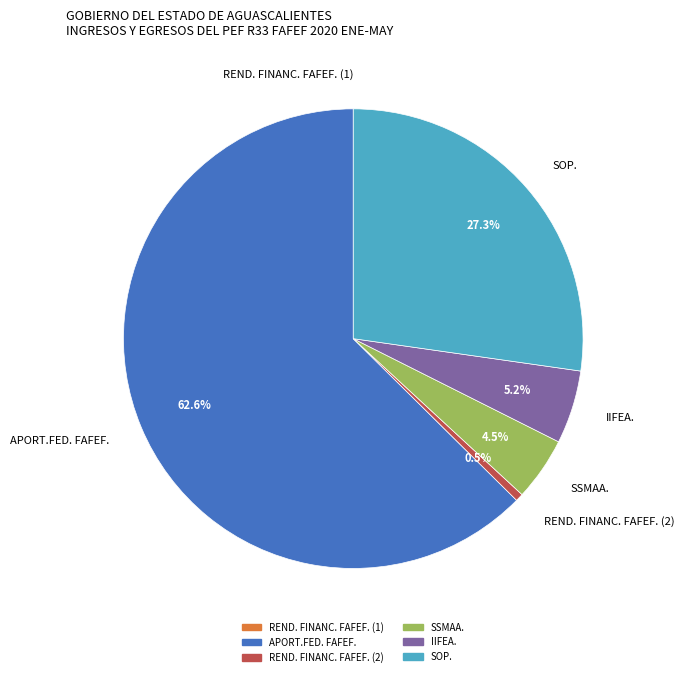

True or false: SOP. accounts for 35% of the total.

False